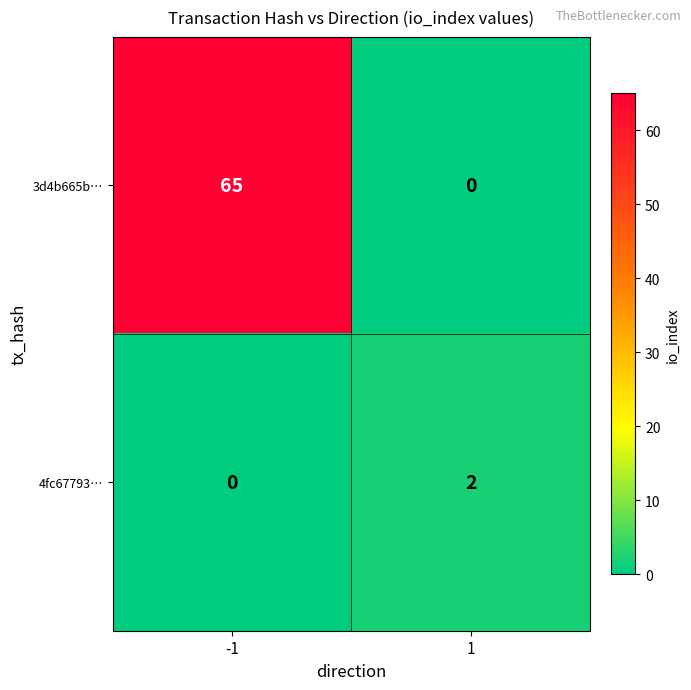

The 3d4b665b… series shows 65 at -1. True or false?

True